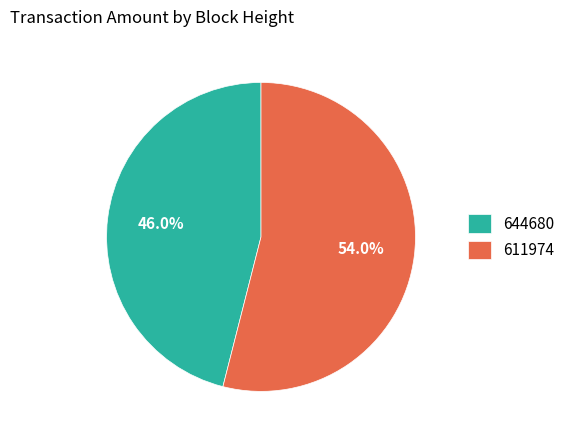

To the nearest percent, what is the average slice percentage?

50%